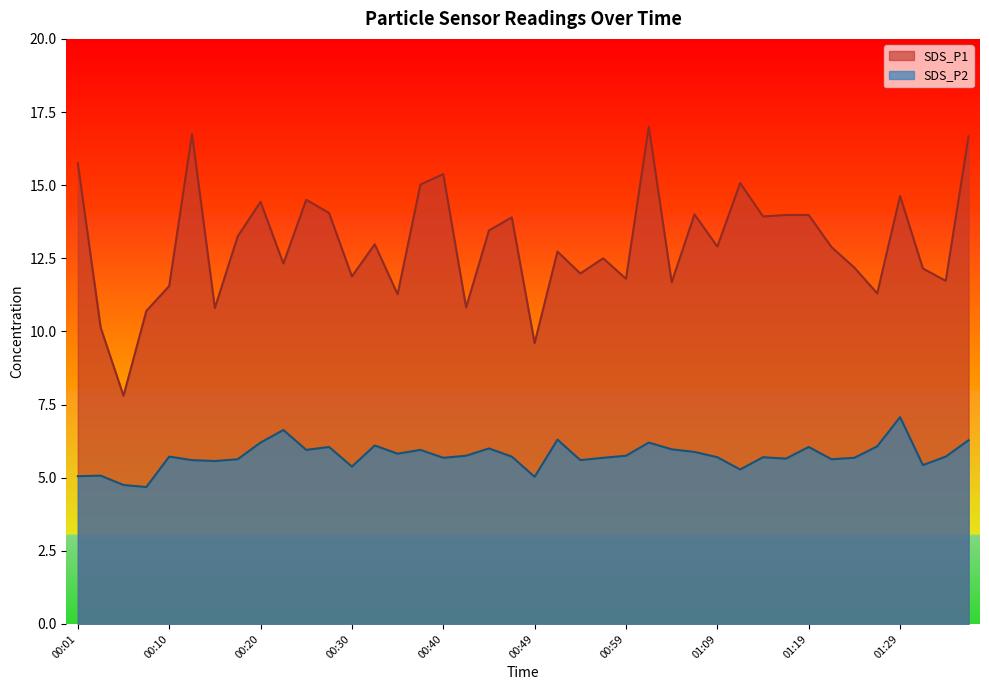

Read the SDS_P1 value at 00:23.

12.3